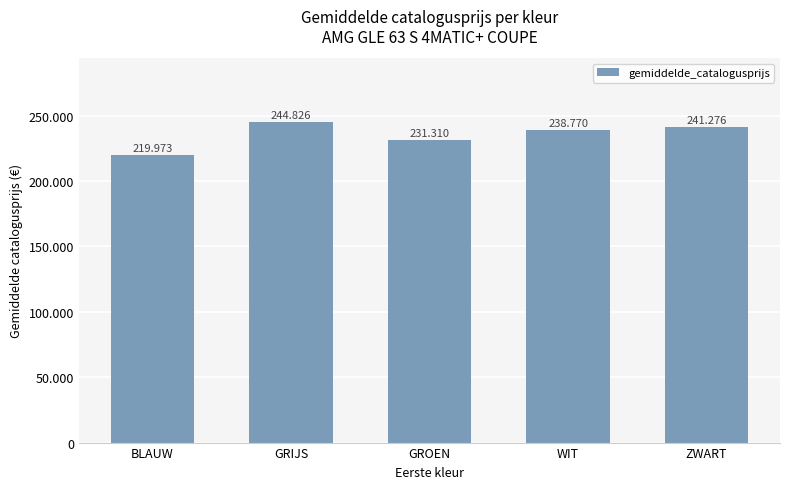

Rank the categories by value from highest to lowest.

GRIJS, ZWART, WIT, GROEN, BLAUW